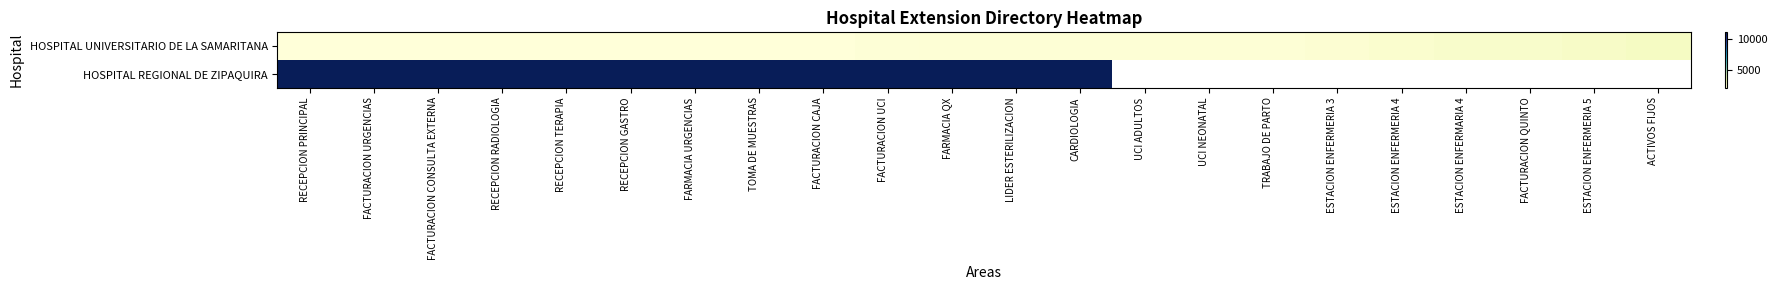

Which label corresponds to the largest value in the chart?

CARDIOLOGIA